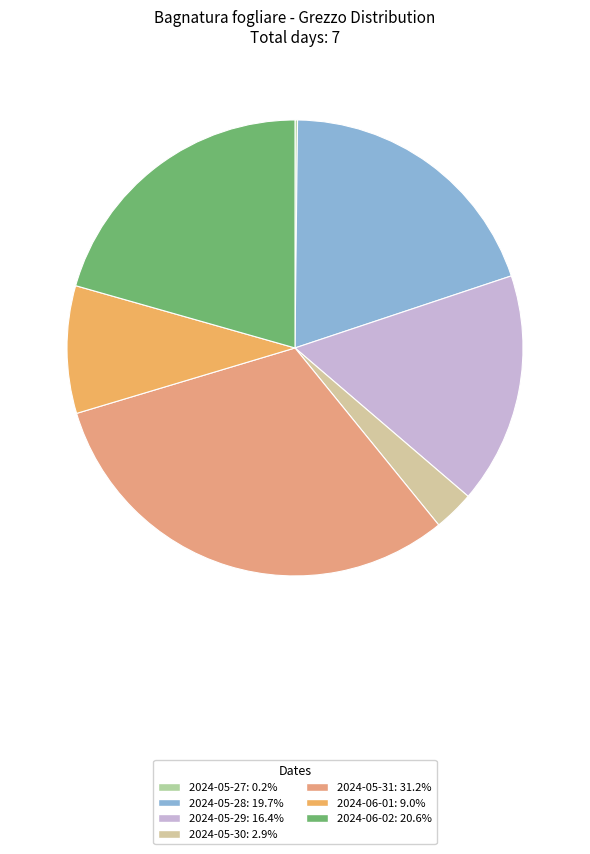

Does any single category account for the majority?

No